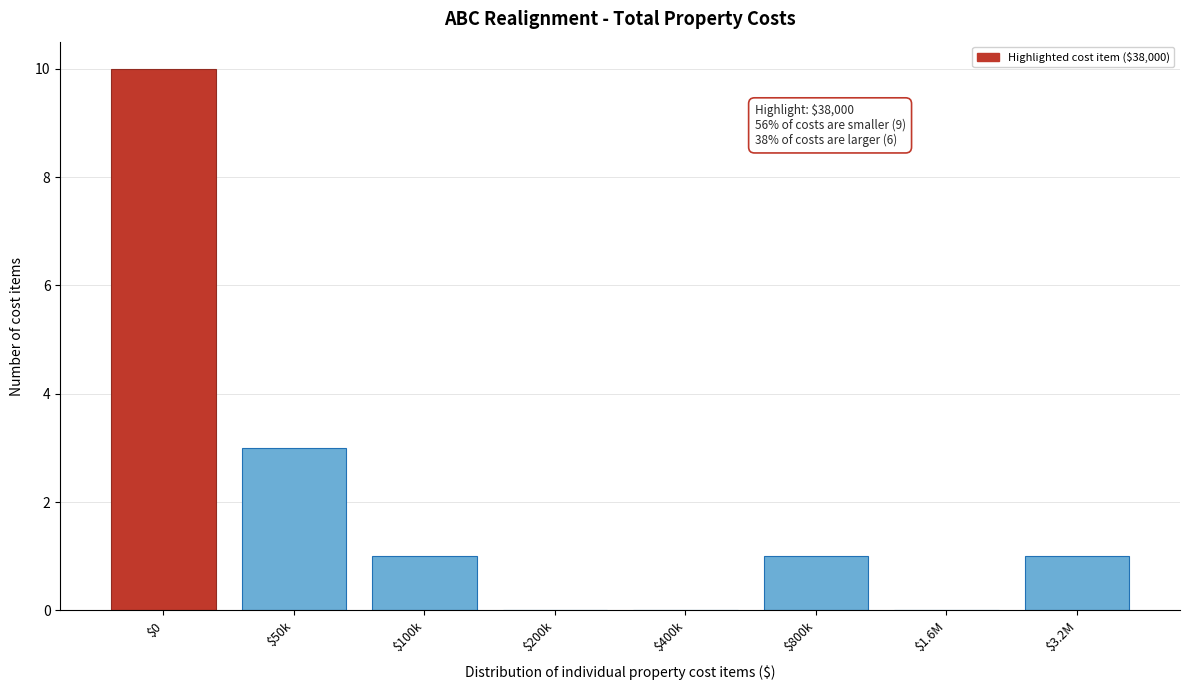

Which label corresponds to the largest value in the chart?

$0